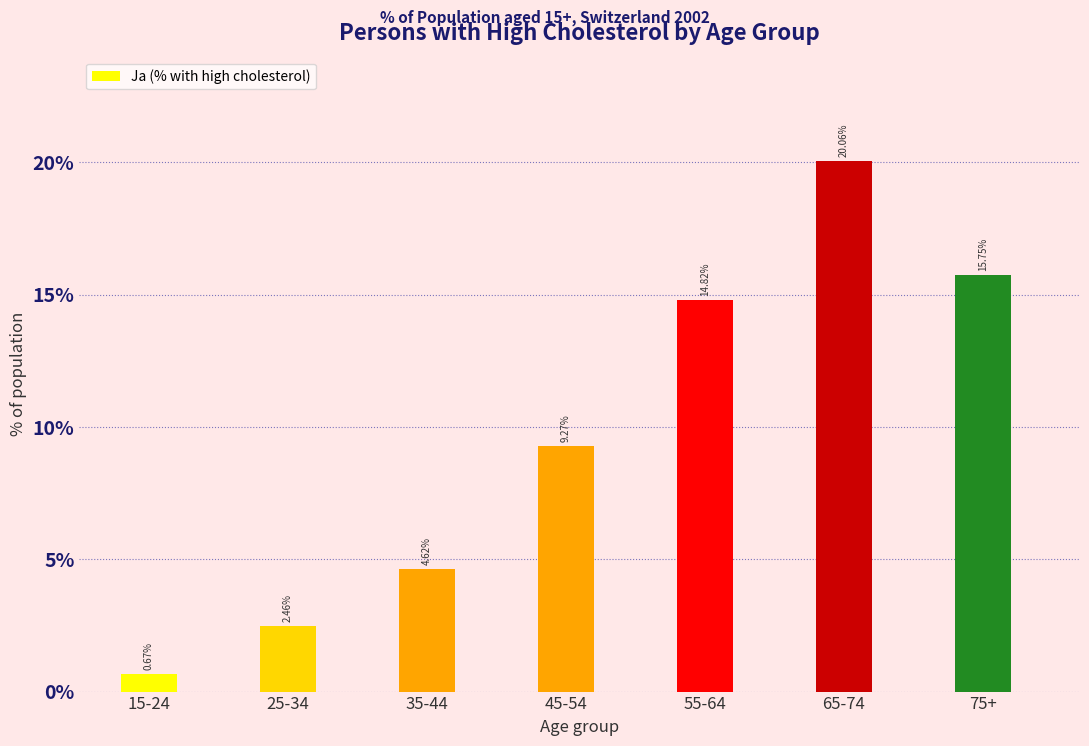

List the labels in order of value, smallest first.

15-24, 25-34, 35-44, 45-54, 55-64, 75+, 65-74